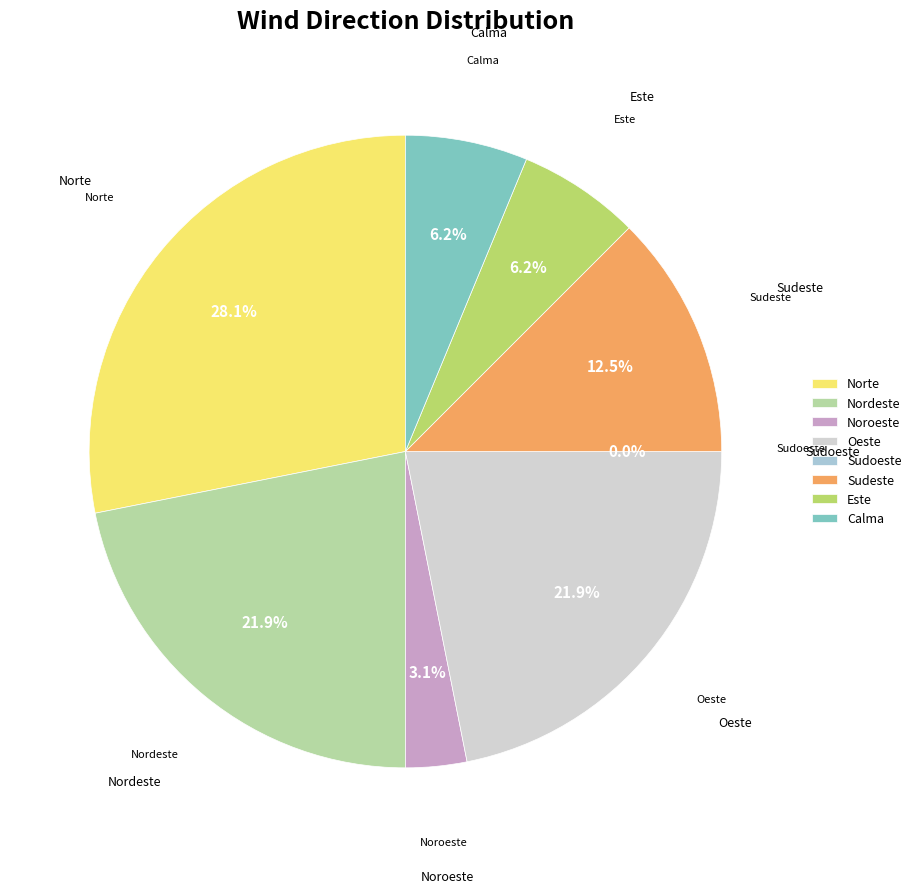

What percentage do Norte and Oeste together represent?

50.0%